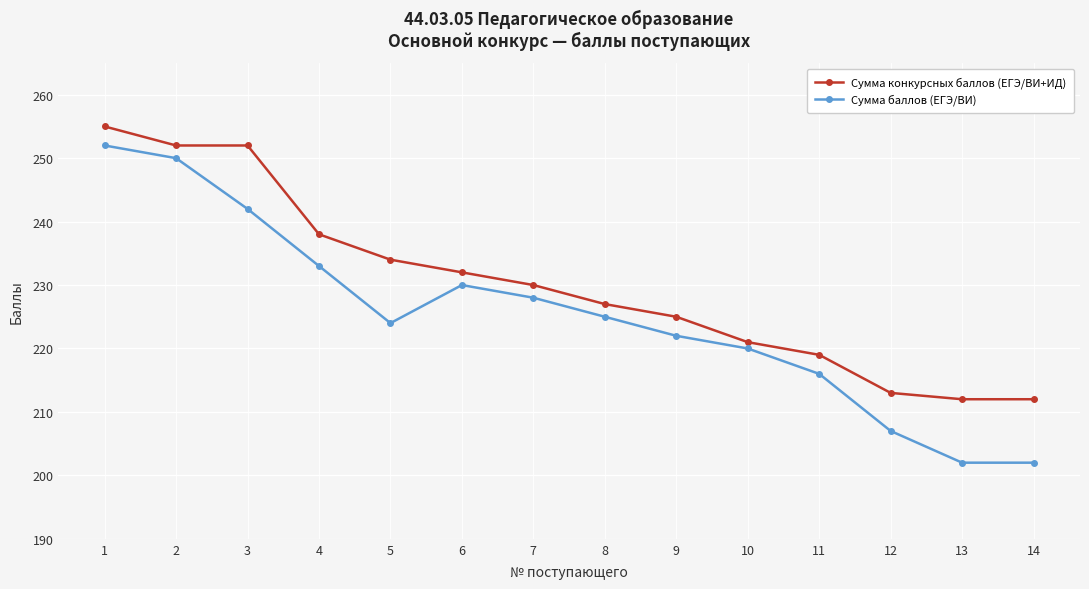

What is the value of the Сумма баллов (ЕГЭ/ВИ) point at the 1st from the left?

252